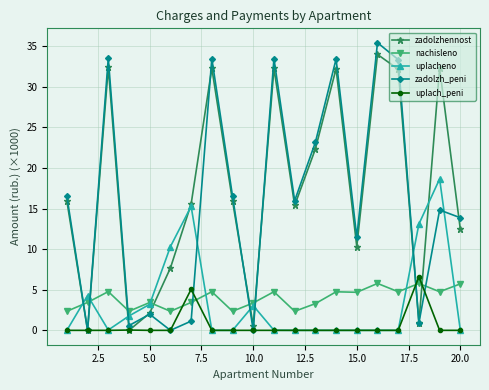

What are all the series names shown in the legend?

zadolzhennost, nachisleno, uplacheno, zadolzh_peni, uplach_peni